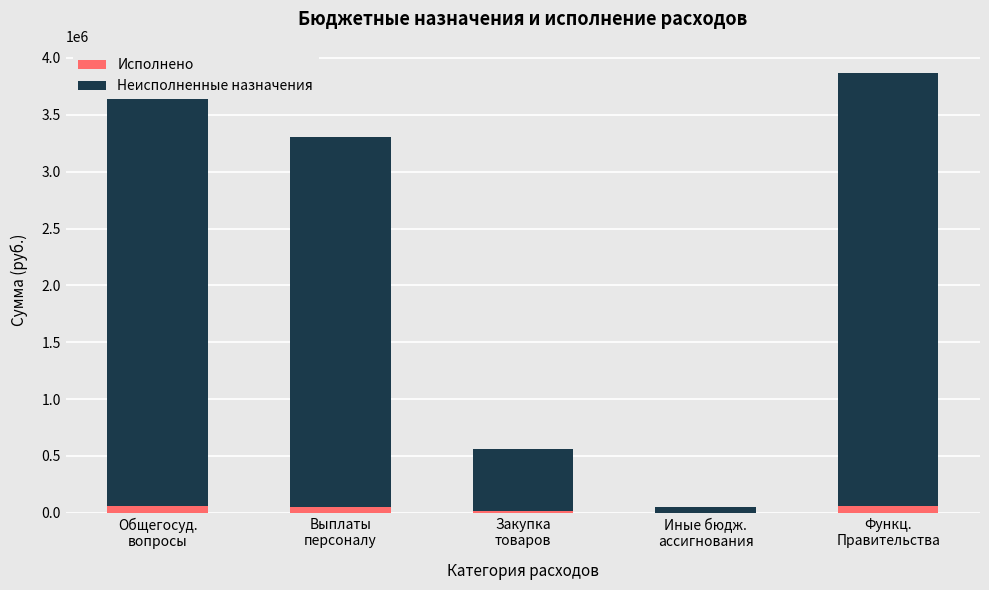

How many data points does each series have?

5